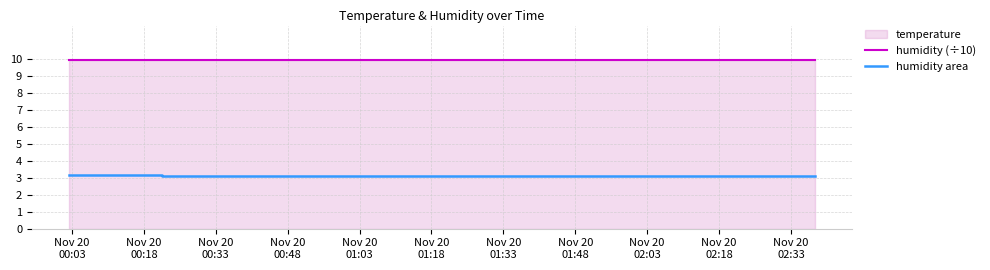

Is it true that humidity line equals 4.9 at Nov 20
01:18?

False